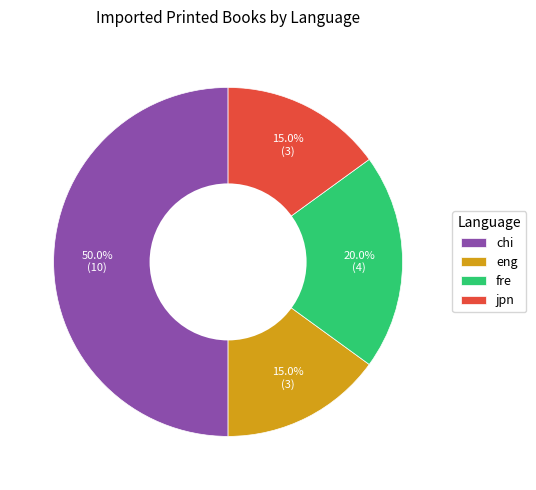

Is it true that eng is 23% of the pie?

False